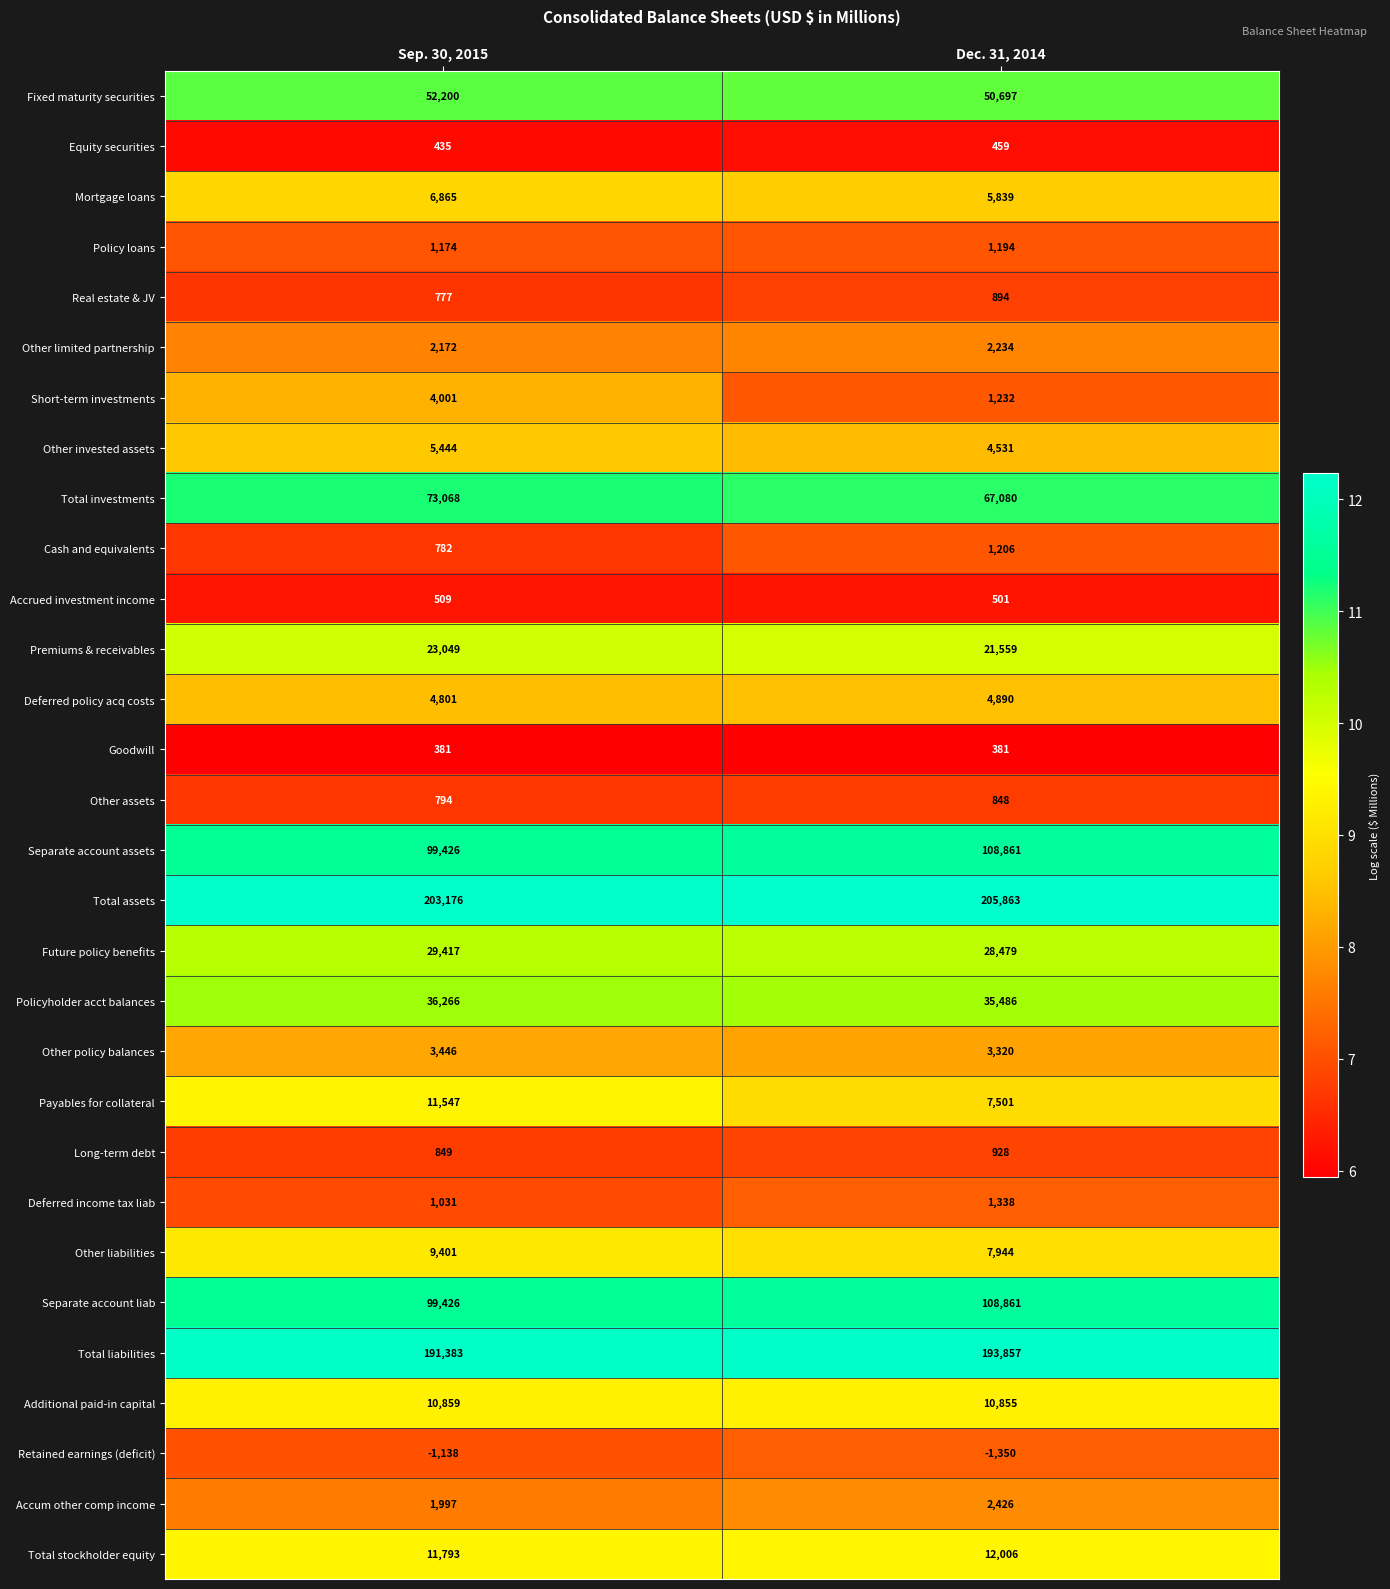

List the labels in order of Policy loans value, smallest first.

Sep. 30, 2015, Dec. 31, 2014